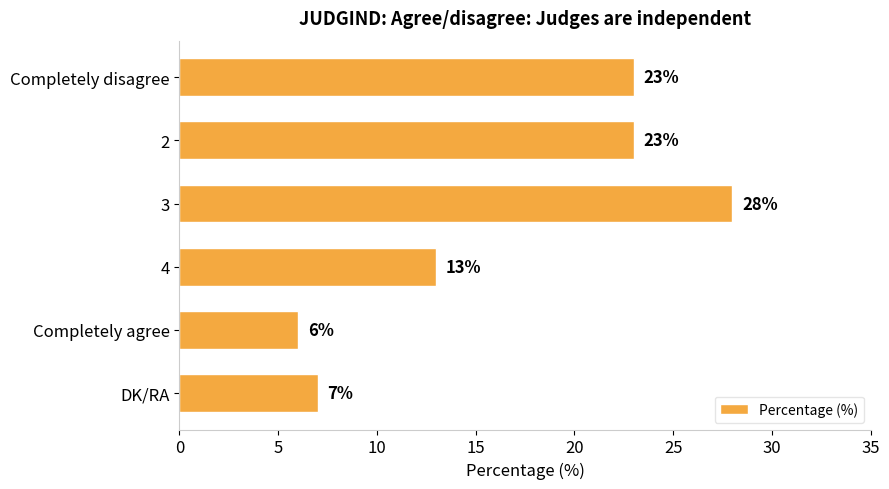

What is the difference between the maximum and minimum values?

22